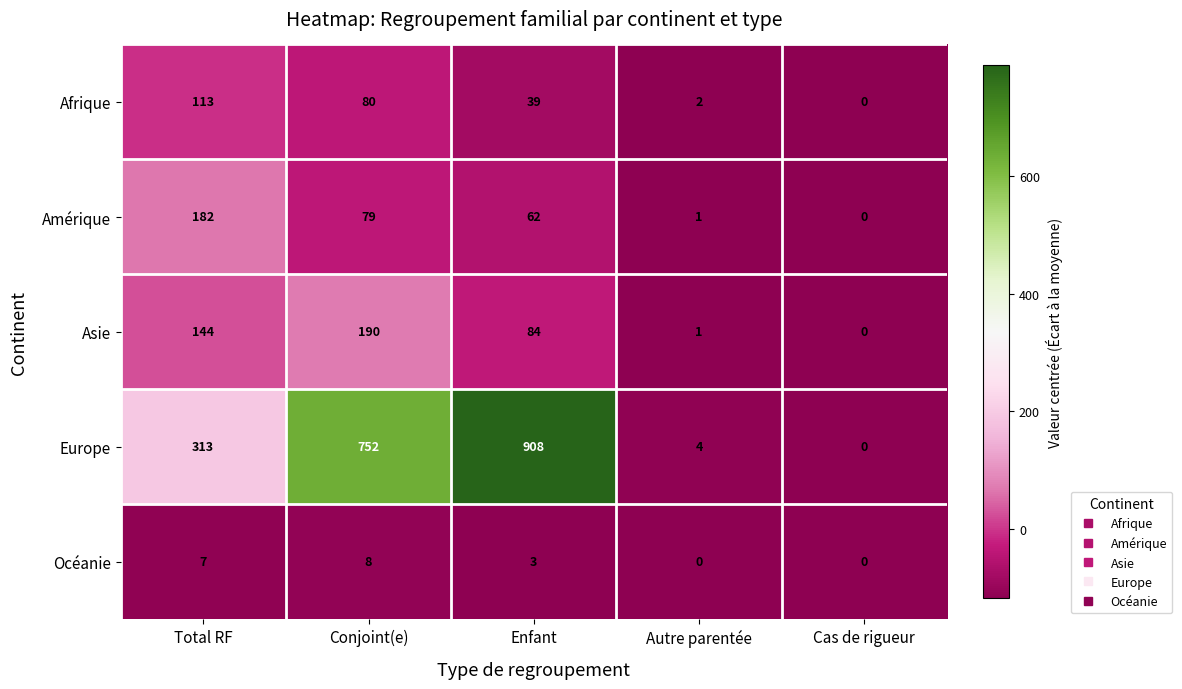

What is the maximum value shown in the chart?

908